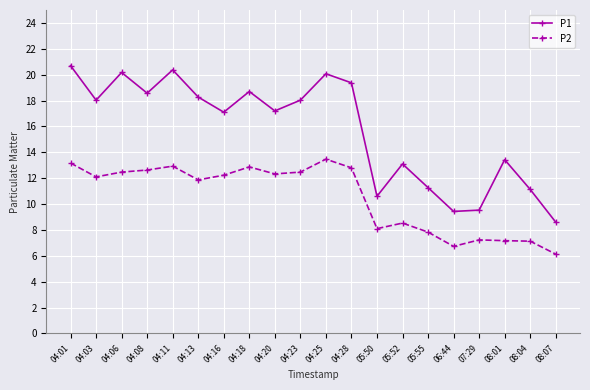

What is the difference between the highest and lowest values at 04:13?

6.4